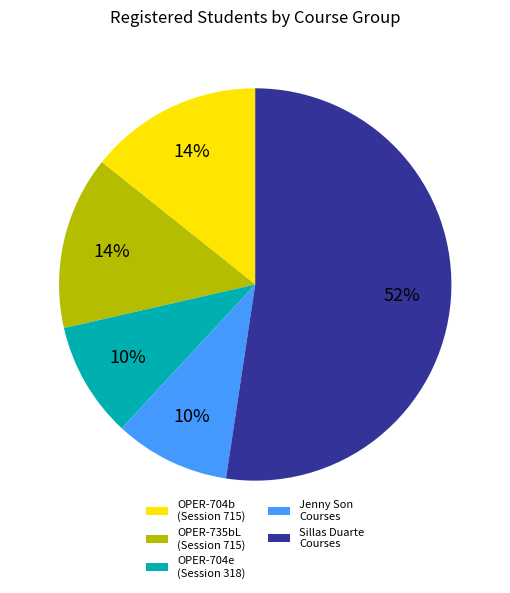

Count the number of slices in the pie.

5